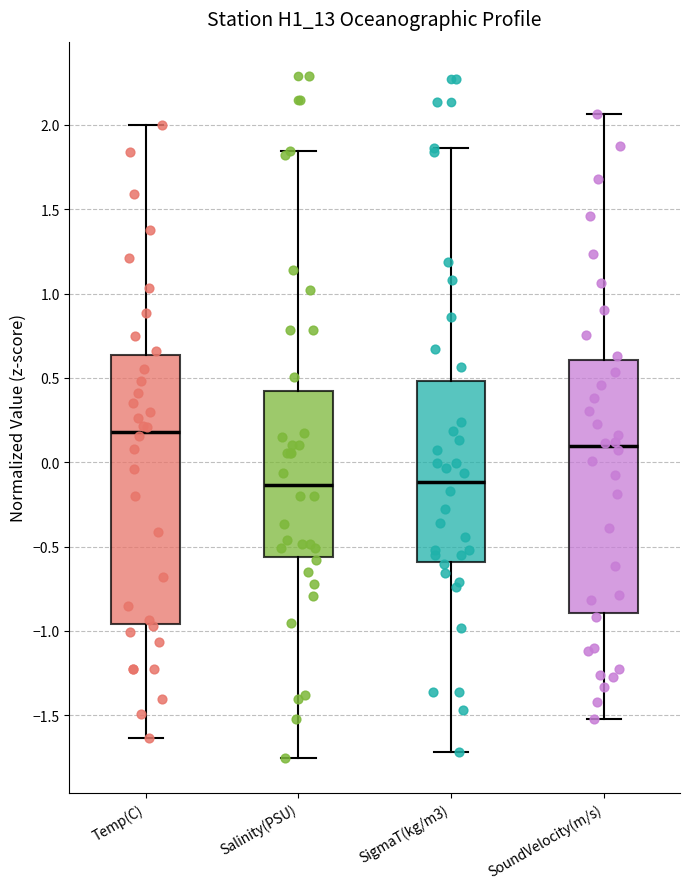

Where is the lower edge of the box for Salinity(PSU) on the y-axis? The values are not printed on the chart, so give them approximately, as read against the axis.

-0.55